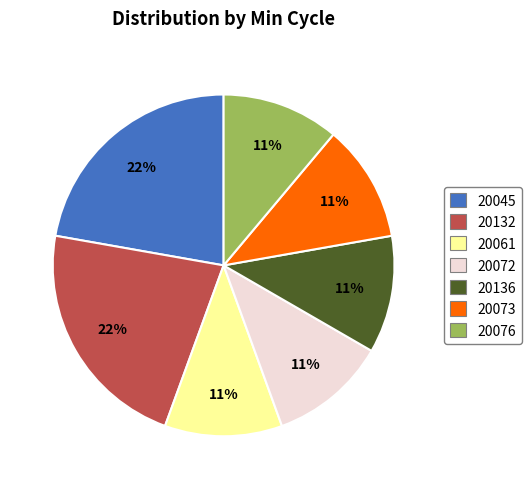

Is there a majority slice in this chart?

No